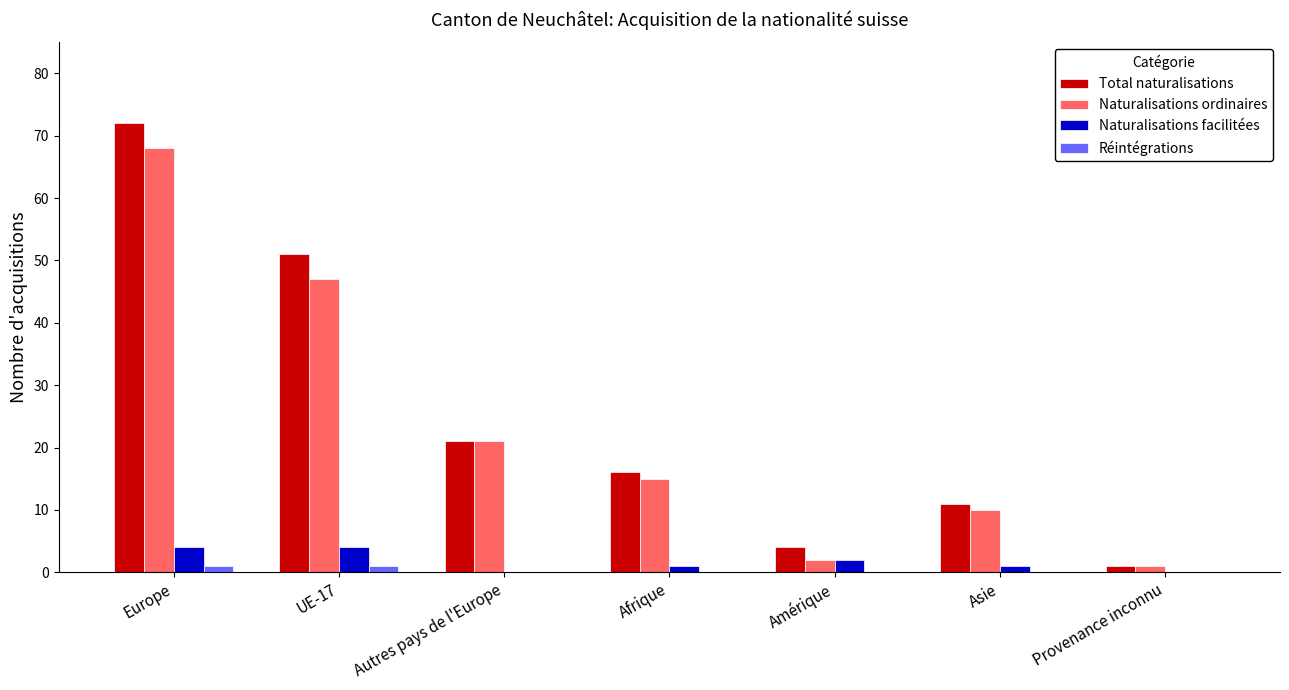

How many groups of bars are there?

7